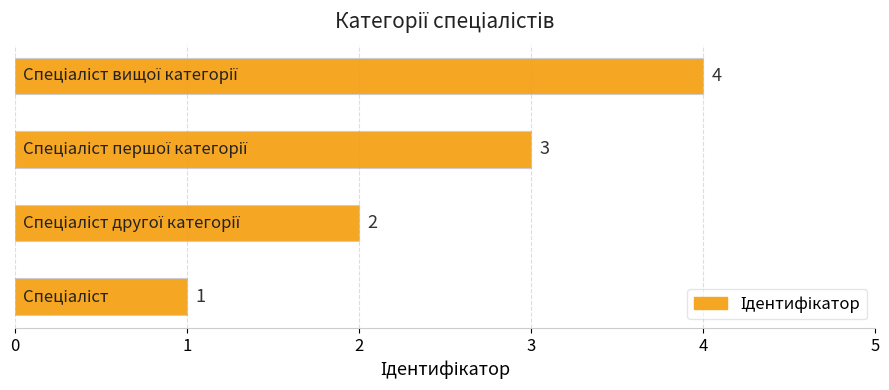

What is the minimum value shown in the chart?

1